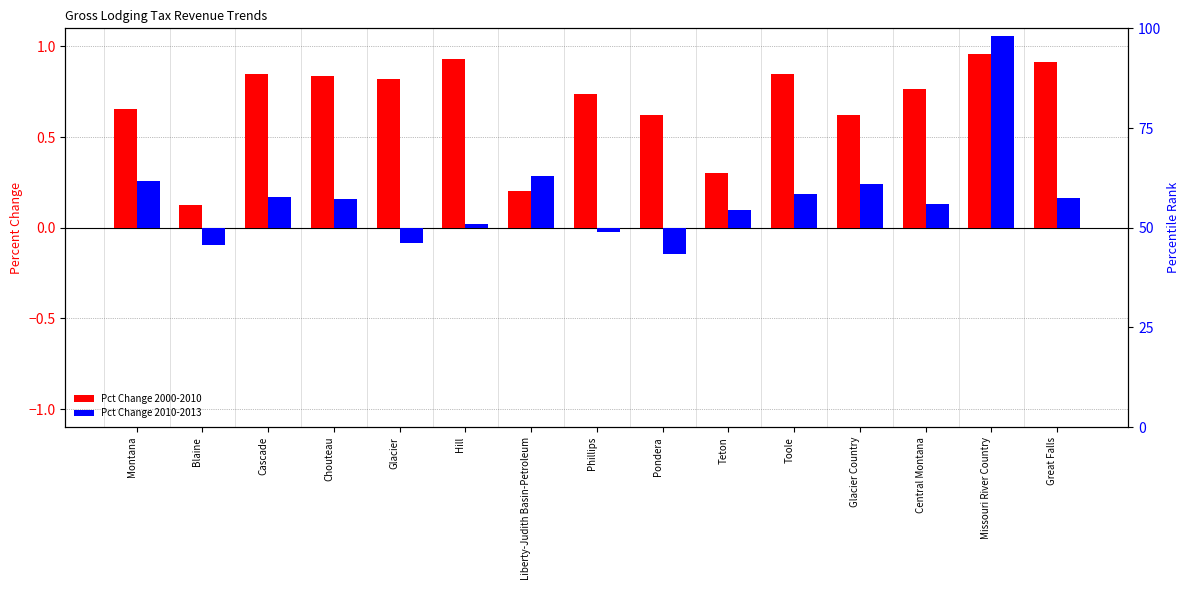

Reading left to right, extract all data points from this chart.

Pct Change 2000-2010: Montana=0.7	Blaine=0.1	Cascade=0.8	Chouteau=0.8	Glacier=0.8	Hill=0.9	Liberty-Judith Basin-Petroleum=0.2	Phillips=0.7	Pondera=0.6	Teton=0.3	Toole=0.9	Glacier Country=0.6	Central Montana=0.8	Missouri River Country=1.0	Great Falls=0.9
Pct Change 2010-2013: Montana=0.3	Blaine=-0.1	Cascade=0.2	Chouteau=0.2	Glacier=-0.1	Hill=0.0	Liberty-Judith Basin-Petroleum=0.3	Phillips=-0.0	Pondera=-0.1	Teton=0.1	Toole=0.2	Glacier Country=0.2	Central Montana=0.1	Missouri River Country=1.1	Great Falls=0.2